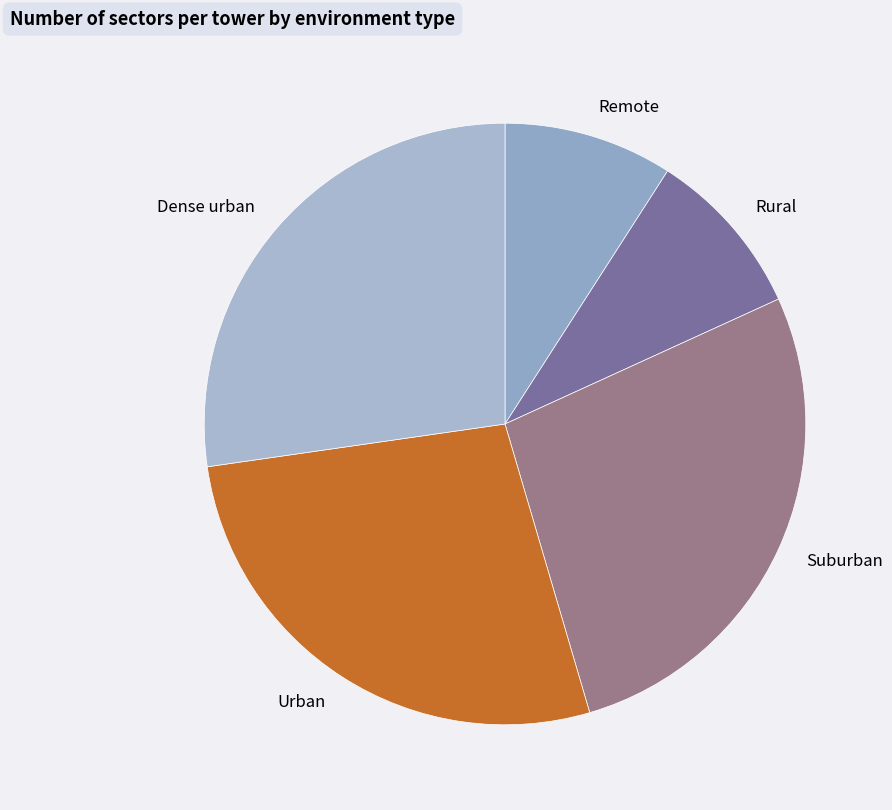

Is it true that Dense urban is 18% of the pie?

False